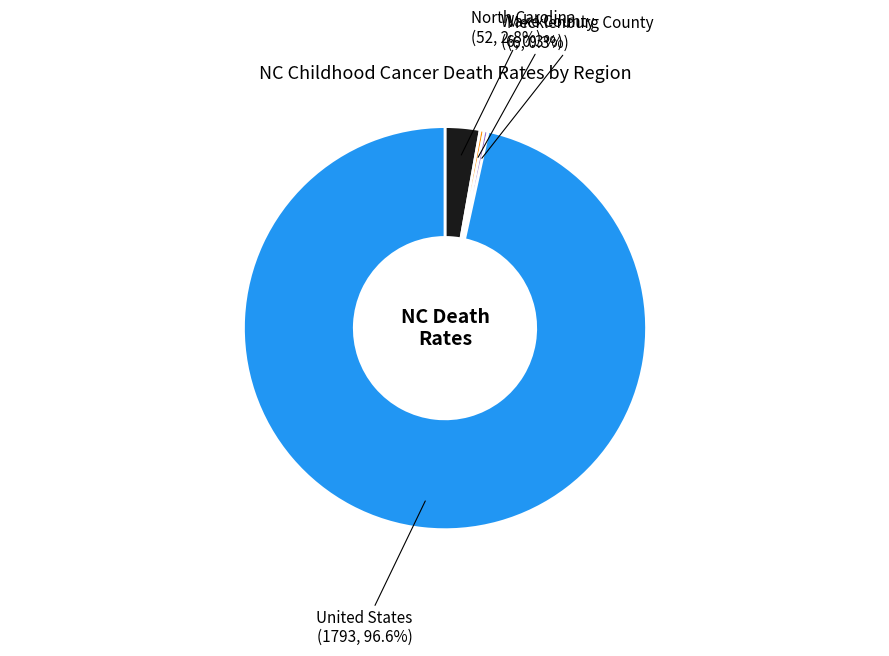

What is the total percentage of Wake County and Mecklenburg County?

0.6%